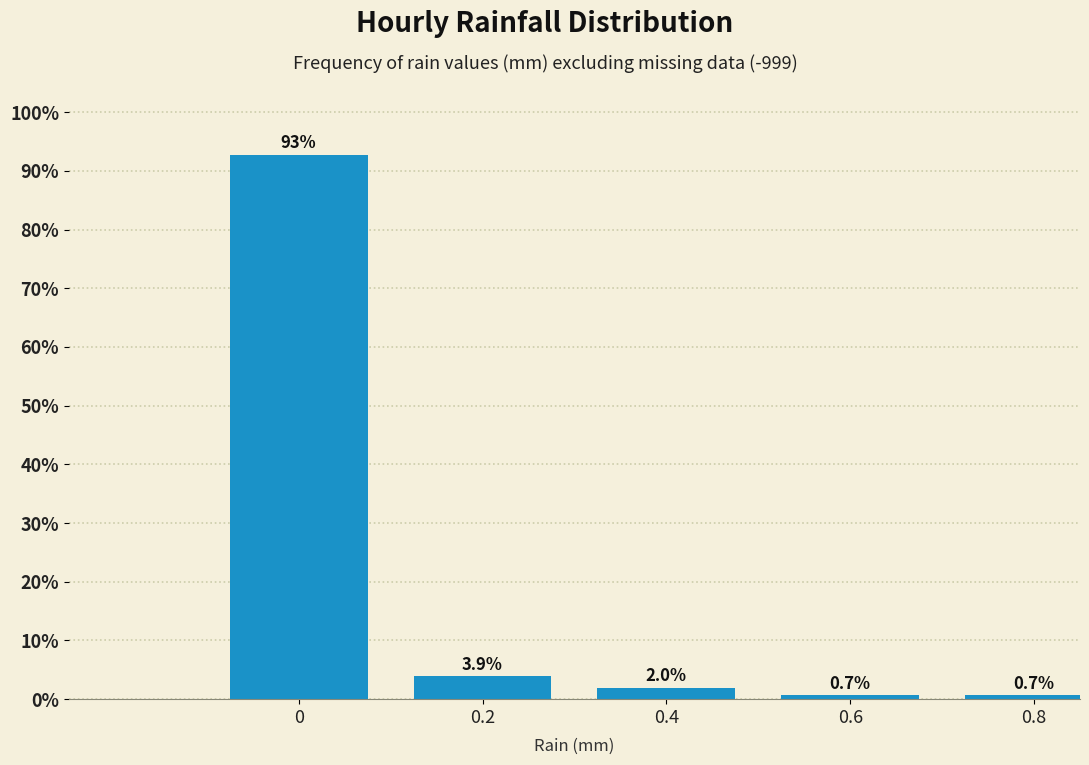

Reading right to left, list all the values displayed in this chart.

0.7	0.7	2.0	3.9	92.8